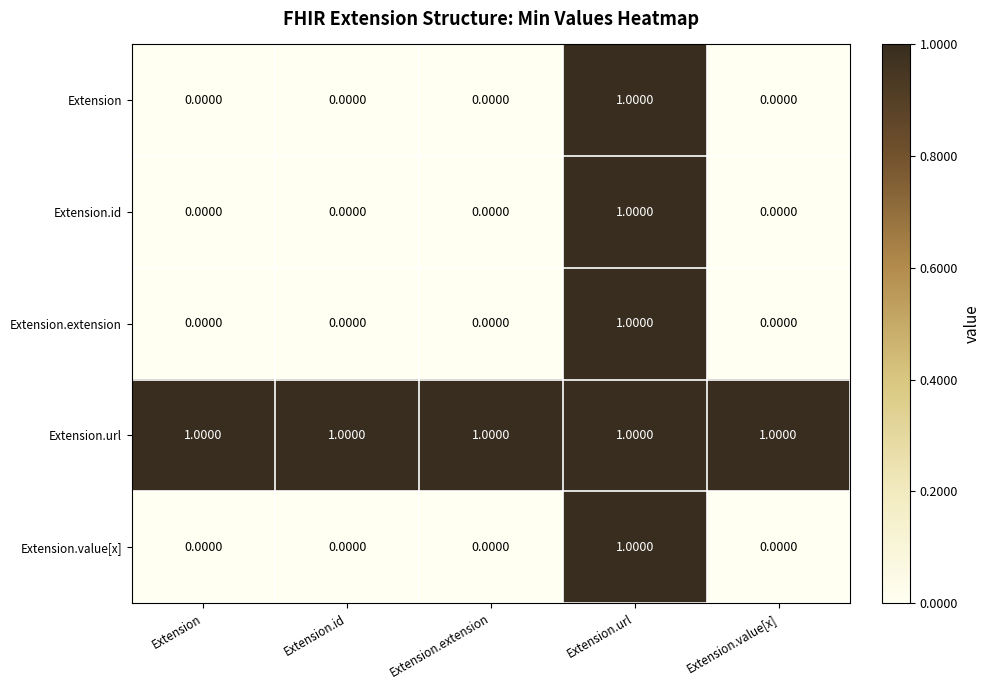

Which category has the highest value in the Extension.value[x] series?

Extension.url